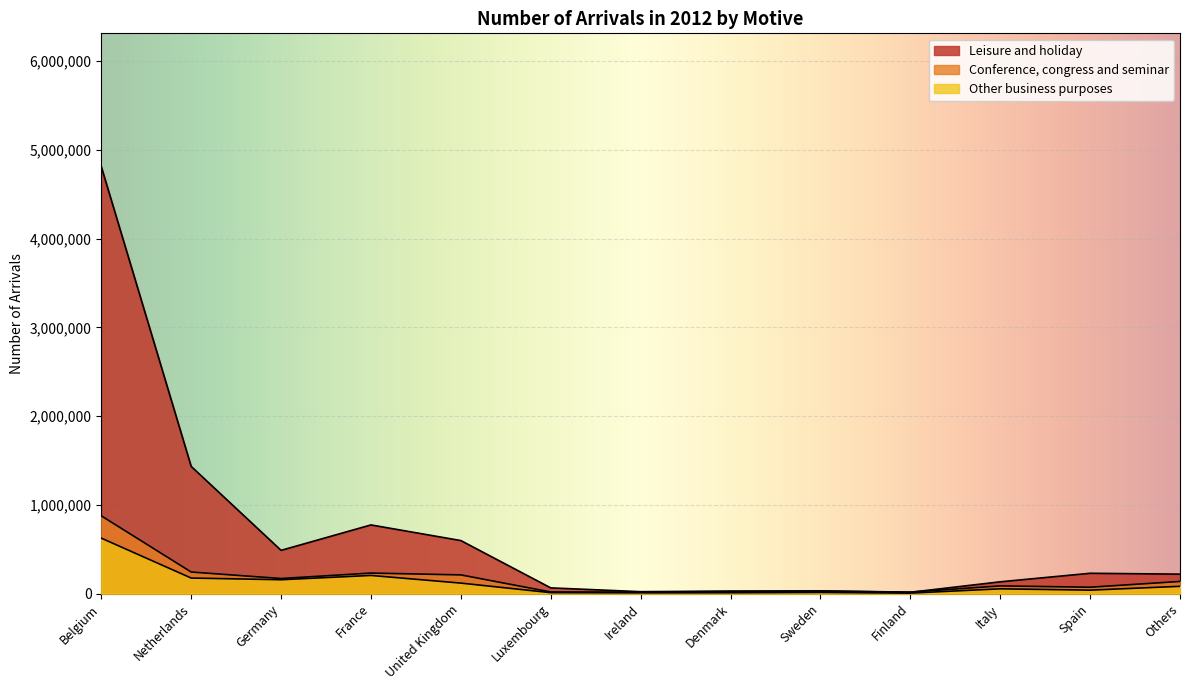

What is the label of the 9th point from the left?

Sweden